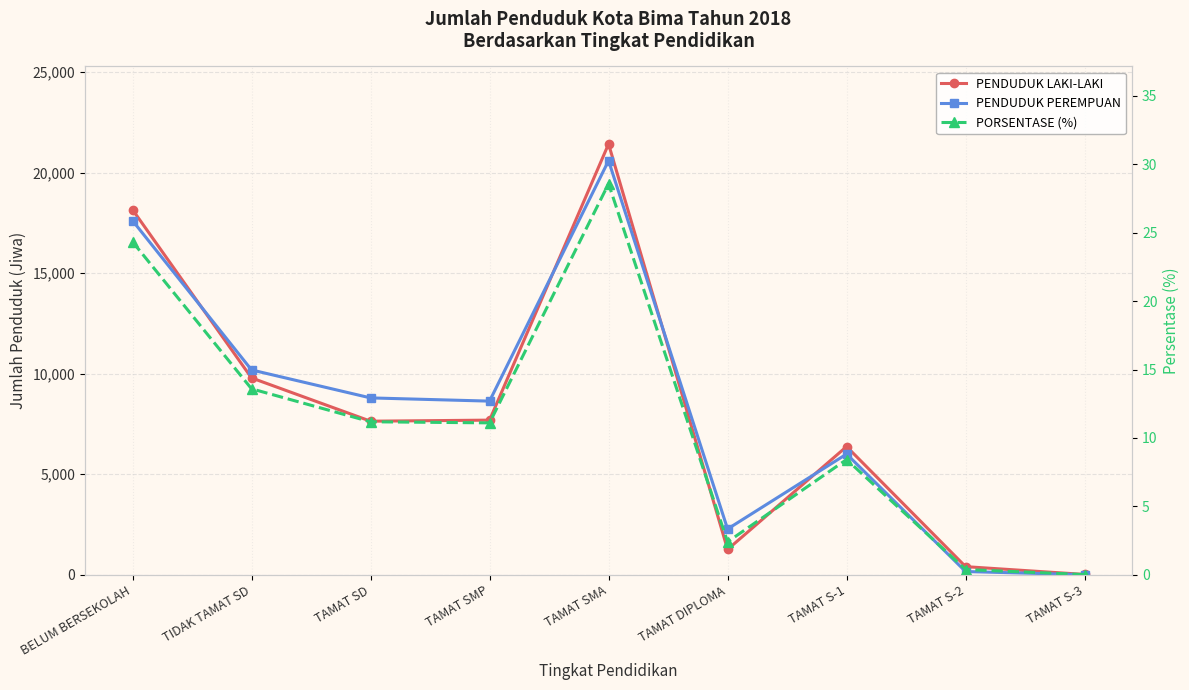

What are all the series names shown in the legend?

PENDUDUK LAKI-LAKI, PENDUDUK PEREMPUAN, PORSENTASE (%)